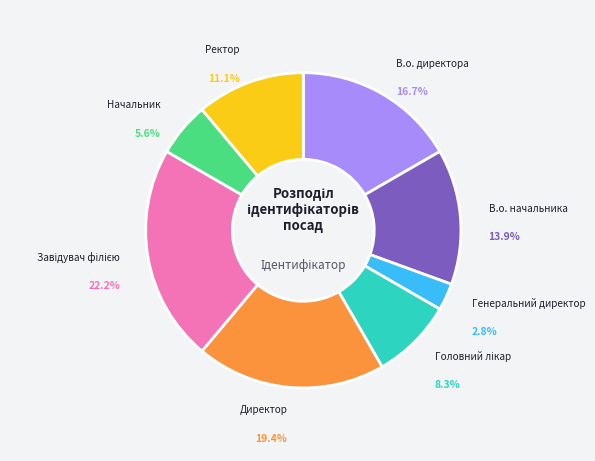

How many segments does this pie chart have?

8